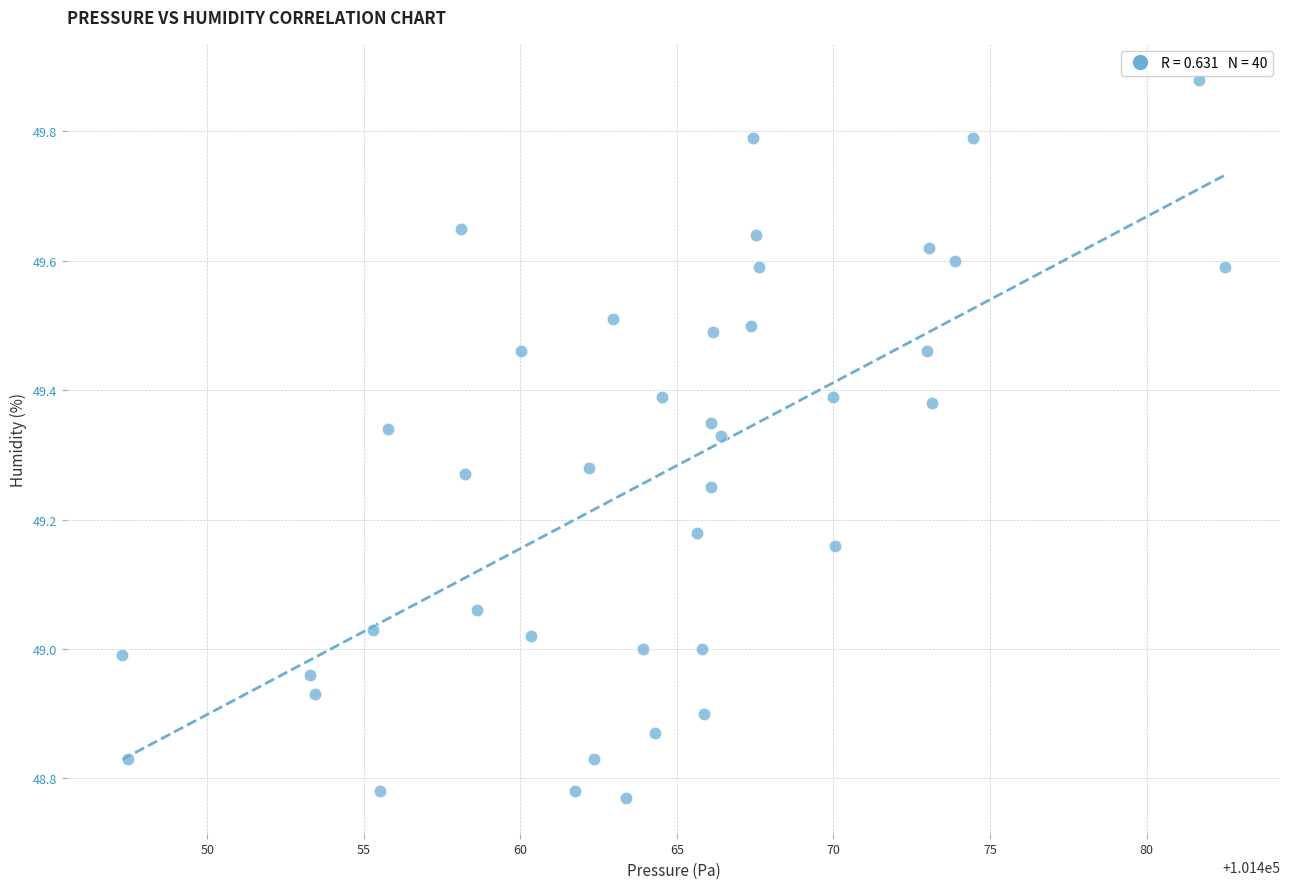

What is the range of X values (max minus min)?

35.2